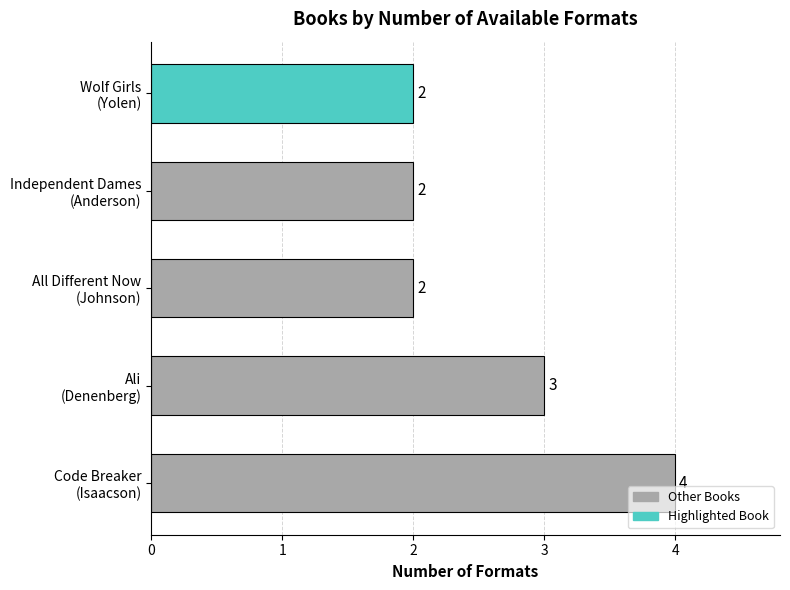

How many bars are there in total?

5